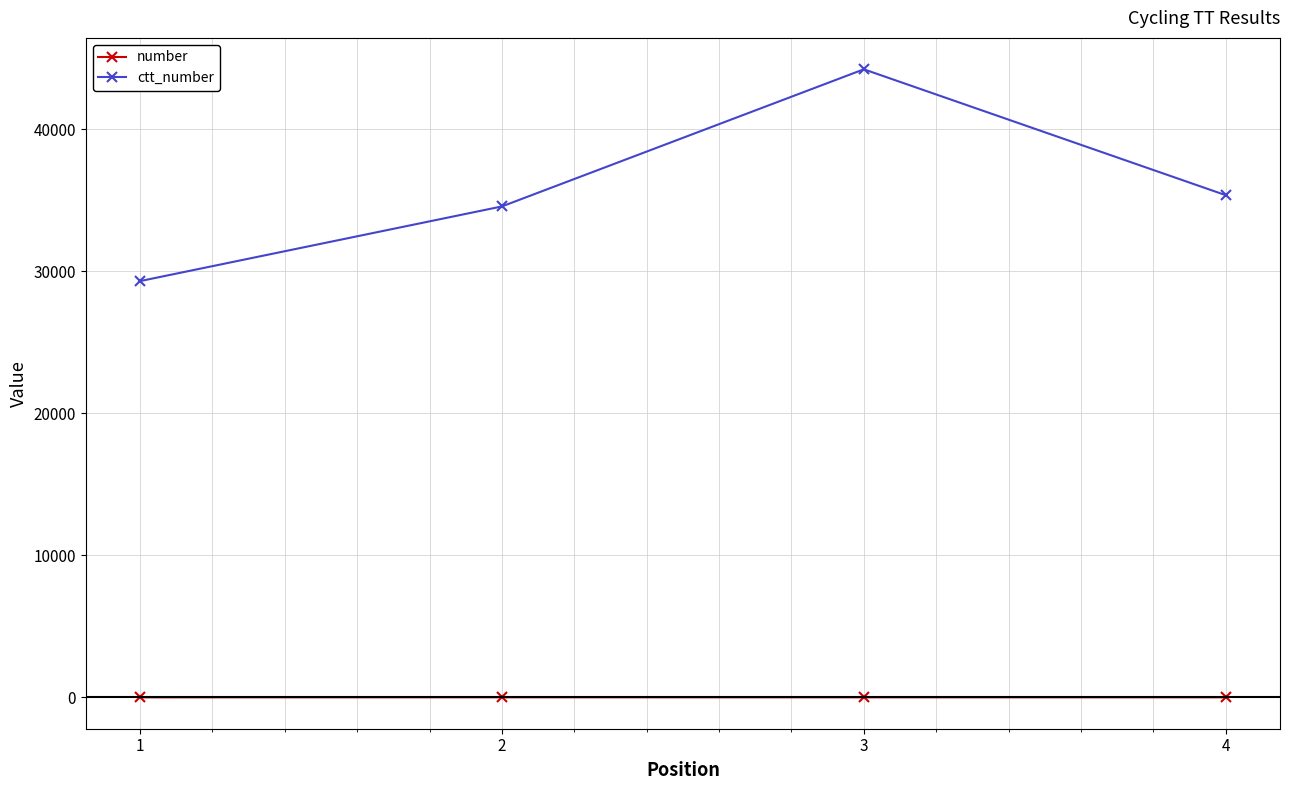

What is the difference between the ctt_number values at 3 and 4?

8865